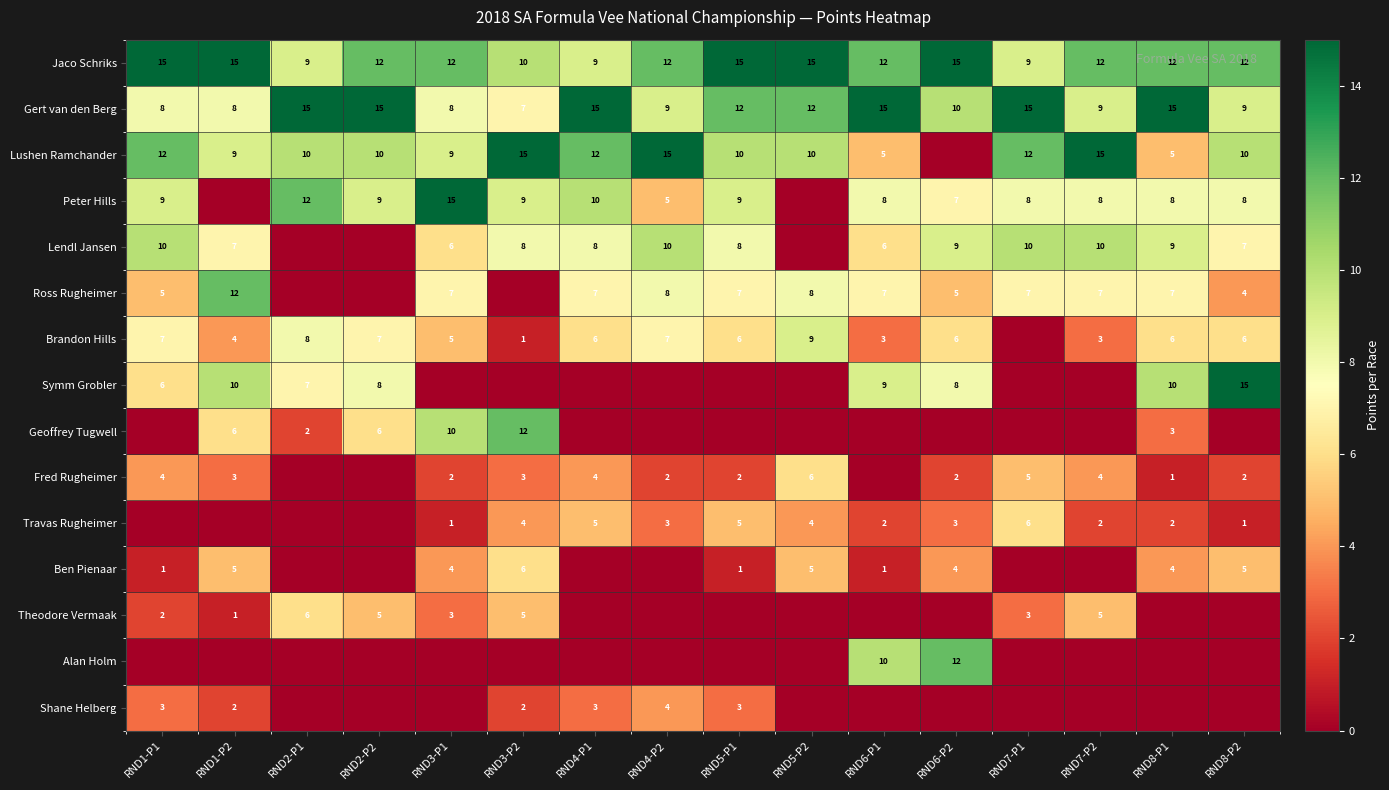

Is it true that Peter Hills equals 9 at RND2-P2?

True